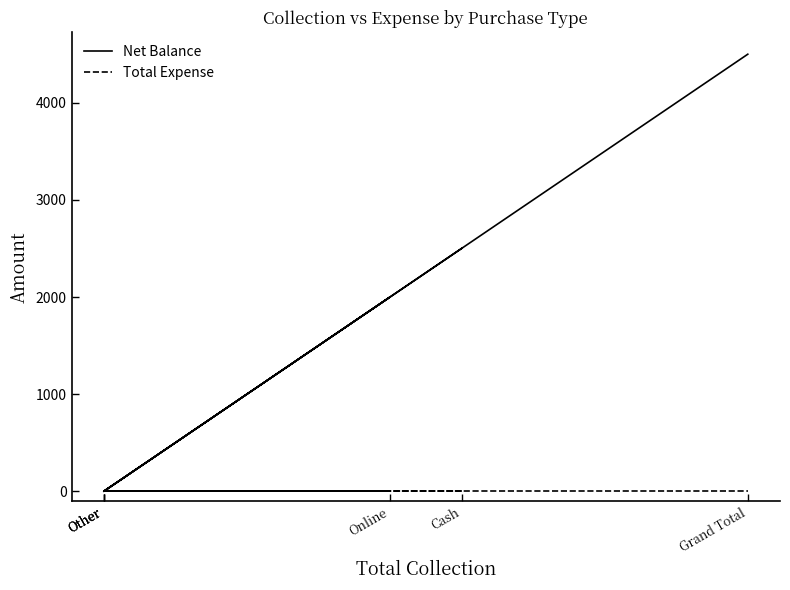

Which category has the highest value in the Net Balance series?

Grand Total